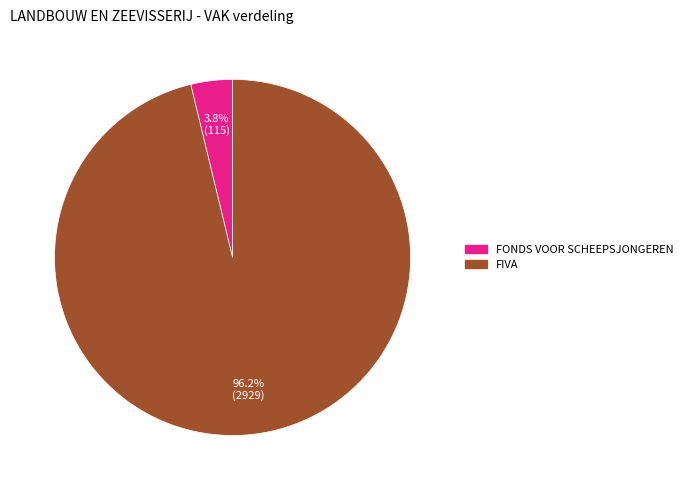

Combined, do FONDS VOOR SCHEEPSJONGEREN and FIVA account for over 50%?

Yes